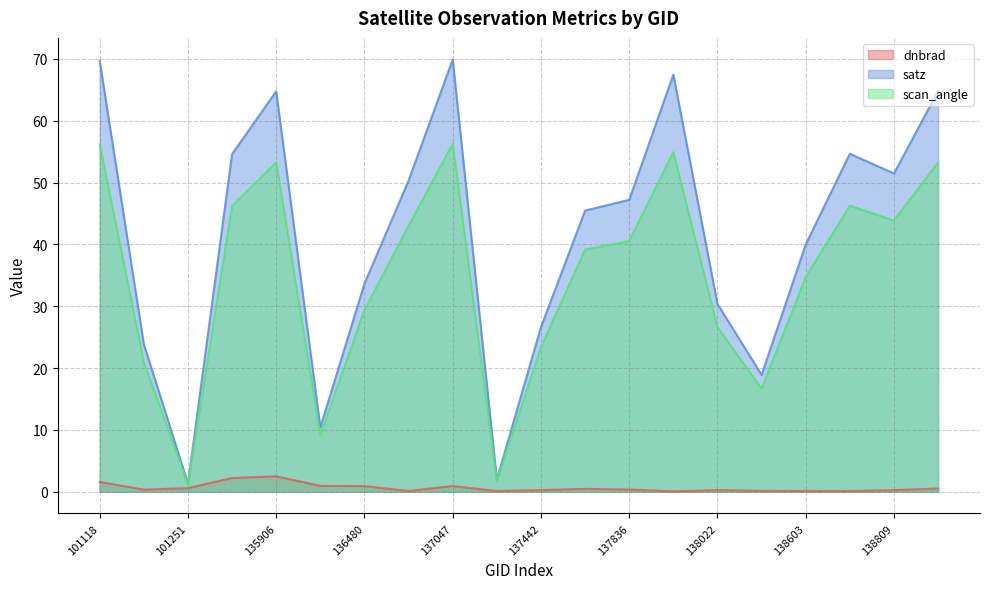

Between 101127 and 135906, which is larger?

135906